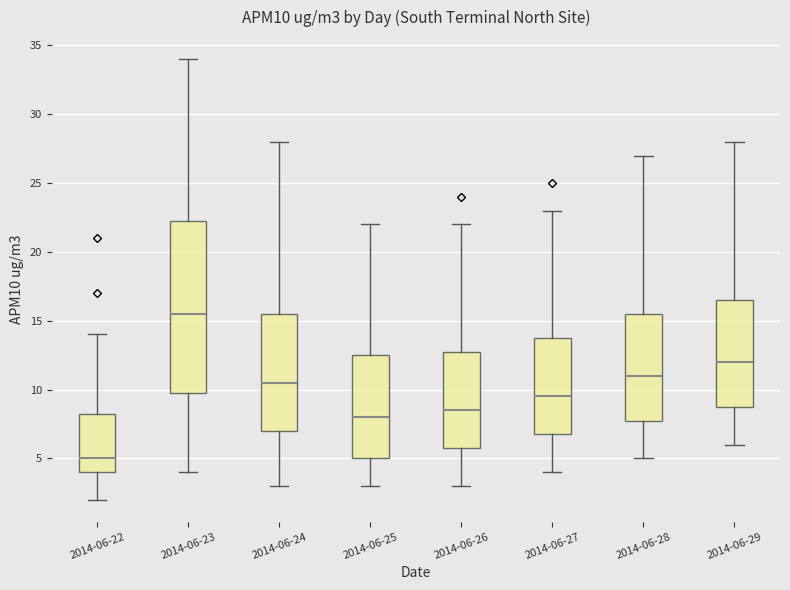

Reading left to right, transcribe this box plot: for each box, give where its median line is, the range the box spans, and where its two whiskers end, as read against the y-axis. The values are not printed on the chart, so give them approximately, as read against the axis.

2014-06-22: median 5.0, box 4.0 to 8.5, whiskers 2.0 to 14.0
2014-06-23: median 15.5, box 10.0 to 22.5, whiskers 4.0 to 34.0
2014-06-24: median 10.5, box 7.0 to 15.5, whiskers 3.0 to 28.0
2014-06-25: median 8.0, box 5.0 to 12.5, whiskers 3.0 to 22.0
2014-06-26: median 8.5, box 6.0 to 13.0, whiskers 3.0 to 22.0
2014-06-27: median 9.5, box 7.0 to 14.0, whiskers 4.0 to 23.0
2014-06-28: median 11.0, box 8.0 to 15.5, whiskers 5.0 to 27.0
2014-06-29: median 12.0, box 9.0 to 16.5, whiskers 6.0 to 28.0